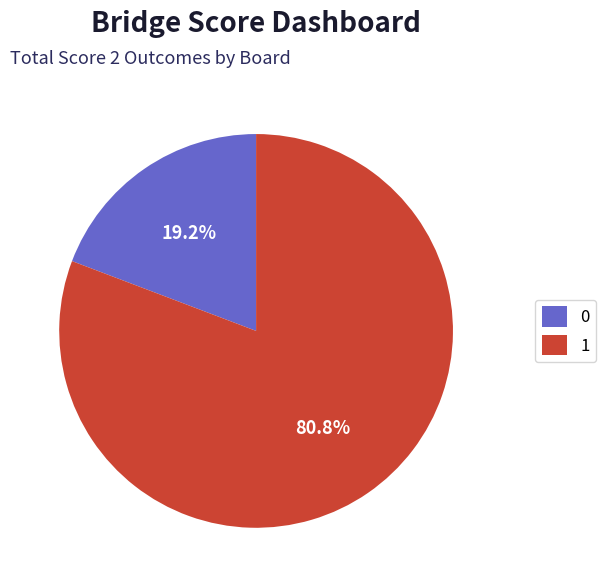

Which slice is the largest?

1